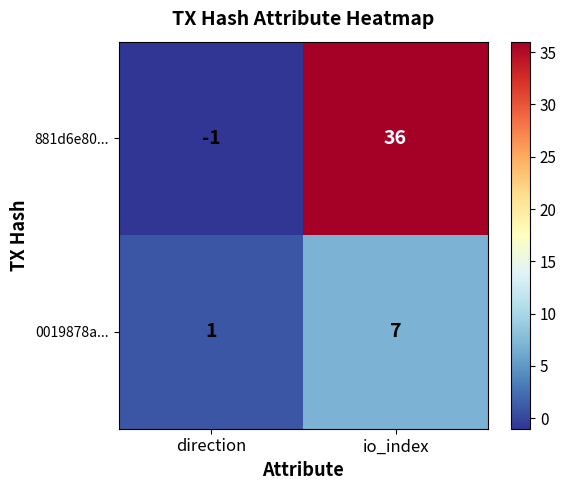

What is the difference between the 0019878a... values at direction and io_index?

6